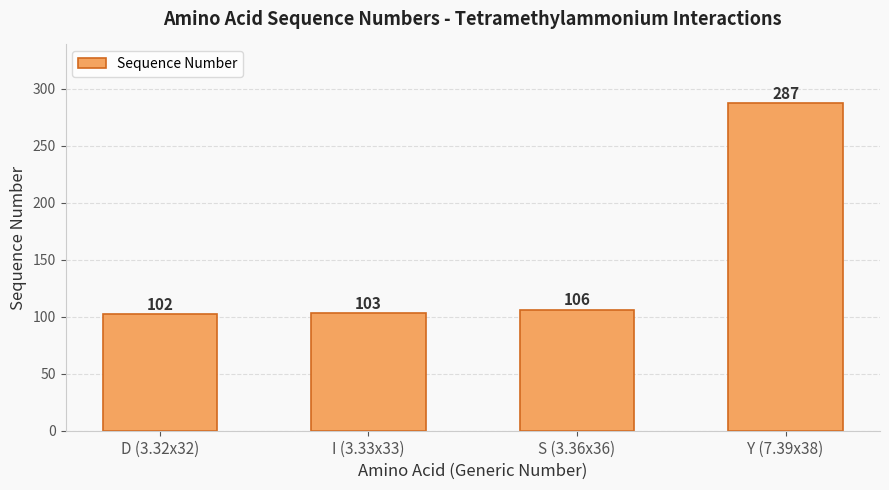

Approximately how many times larger is the value at D (3.32x32) compared to Y (7.39x38)?

0.4